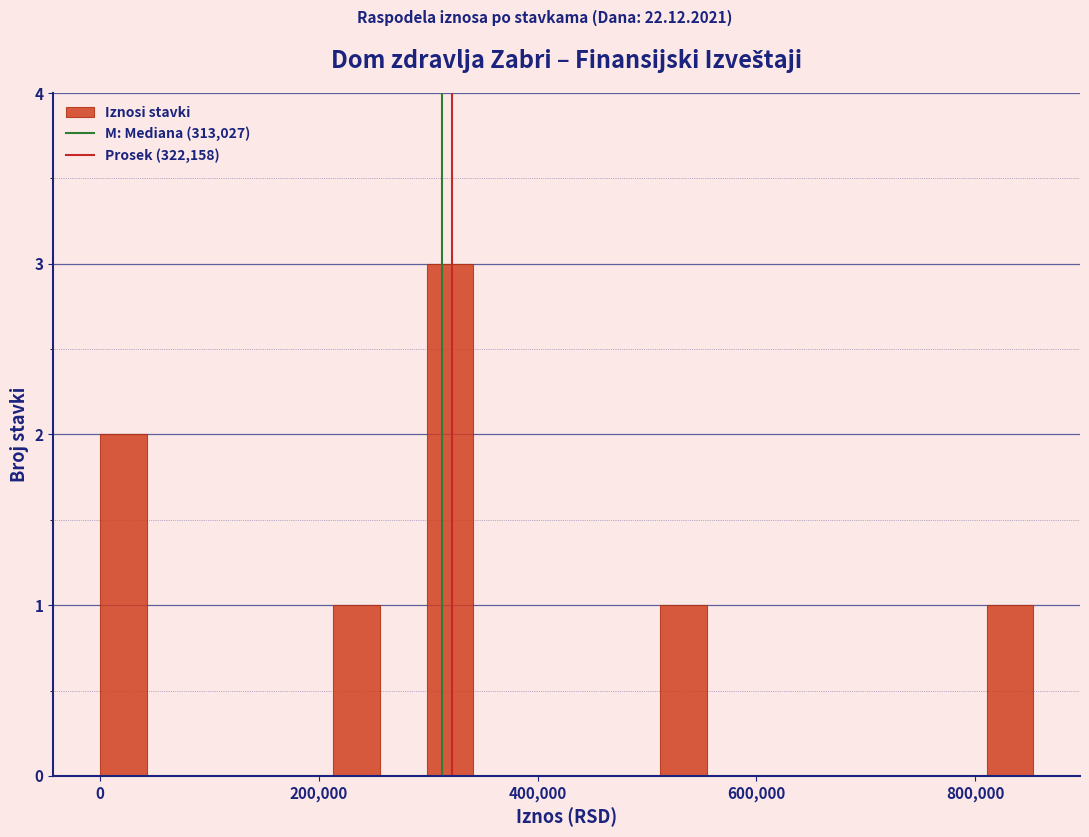

Around what value on the x-axis is the tallest bar? Give the approximate position of its centre, as read against the axis.

320000